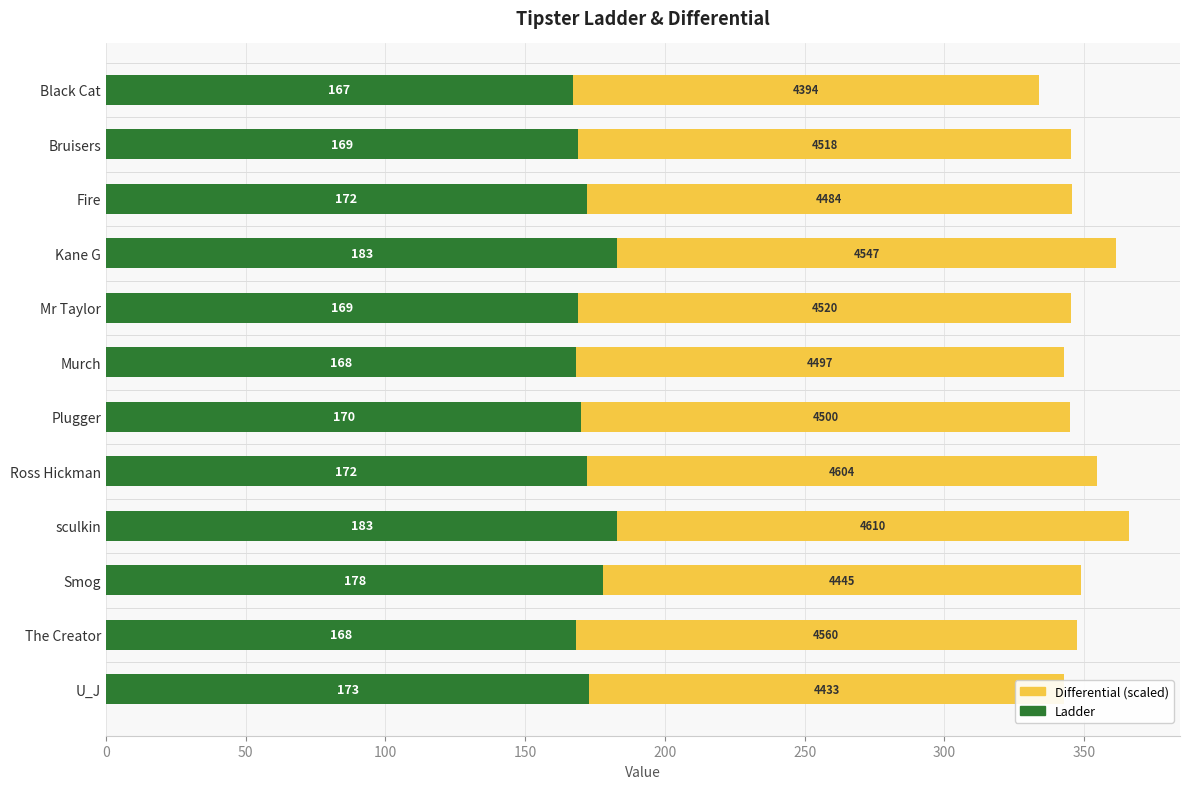

How many data points does each series have?

12